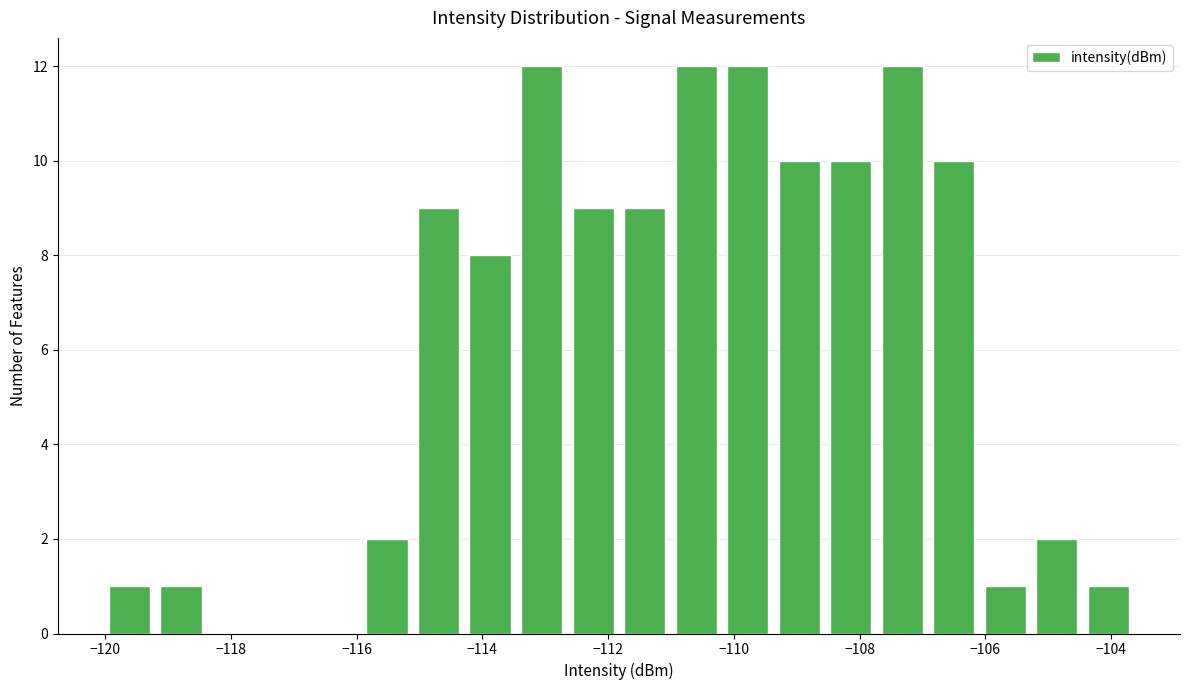

Reading left to right, transcribe this chart: for each bar, give the range it covers on the x-axis and its height. Neither the bar edges nor the heights are printed on the chart, so give them approximately, as read against the axes.

-120.0 to -119.2: 1
-119.2 to -118.4: 1
-118.4 to -117.4: 0
-117.4 to -116.6: 0
-116.6 to -115.8: 0
-115.8 to -115.0: 2
-115.0 to -114.2: 9
-114.2 to -113.4: 8
-113.4 to -112.6: 12
-112.6 to -111.8: 9
-111.8 to -111.0: 9
-111.0 to -110.2: 12
-110.2 to -109.2: 12
-109.2 to -108.4: 10
-108.4 to -107.6: 10
-107.6 to -106.8: 12
-106.8 to -106.0: 10
-106.0 to -105.2: 1
-105.2 to -104.4: 2
-104.4 to -103.6: 1